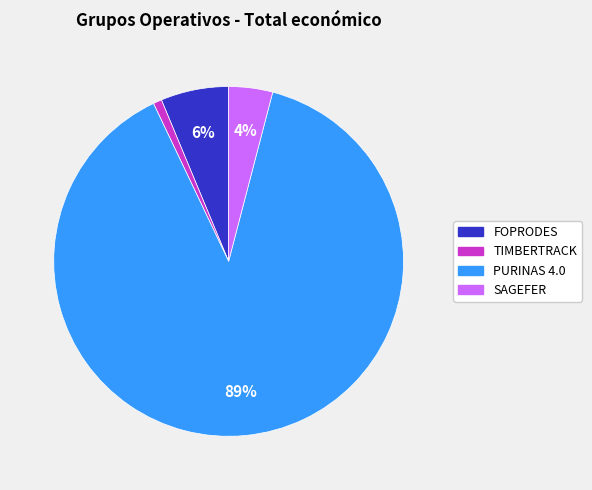

Is it true that TIMBERTRACK is 1% of the pie?

True